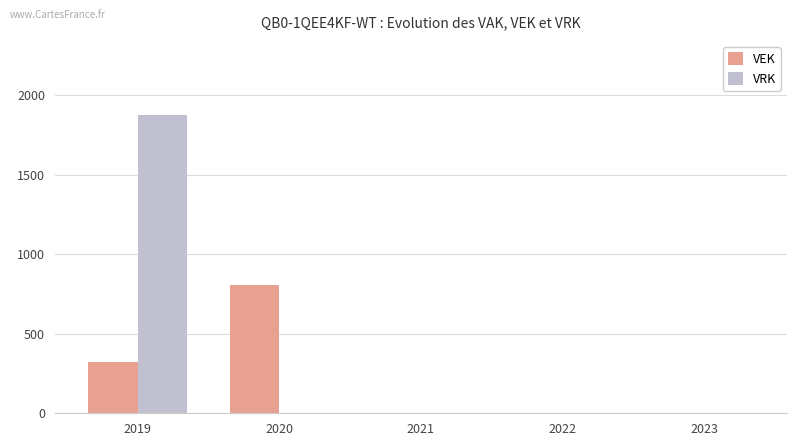

Count the number of categories in the chart.

5